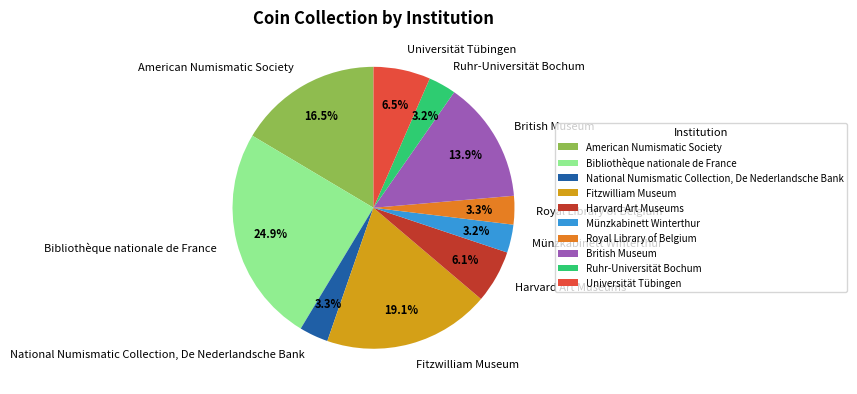

To the nearest percent, what portion does Harvard Art Museums represent?

6%